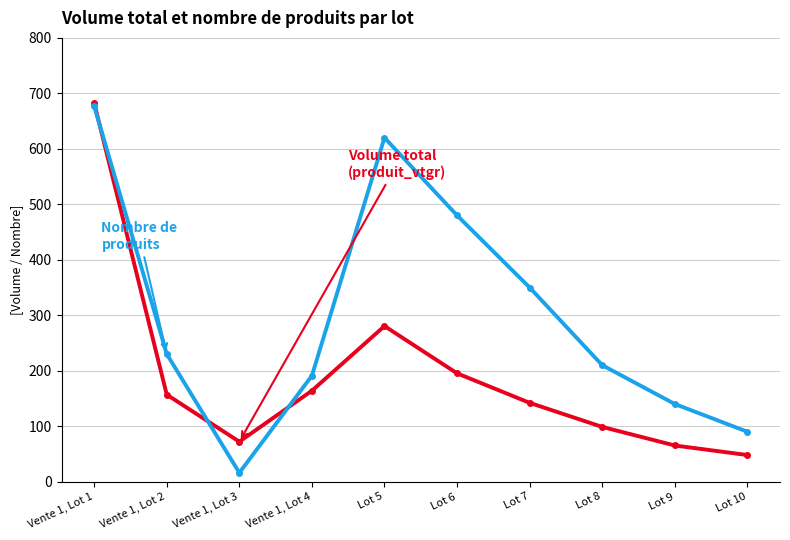

What is the label of the 1st point from the right?

Lot 10